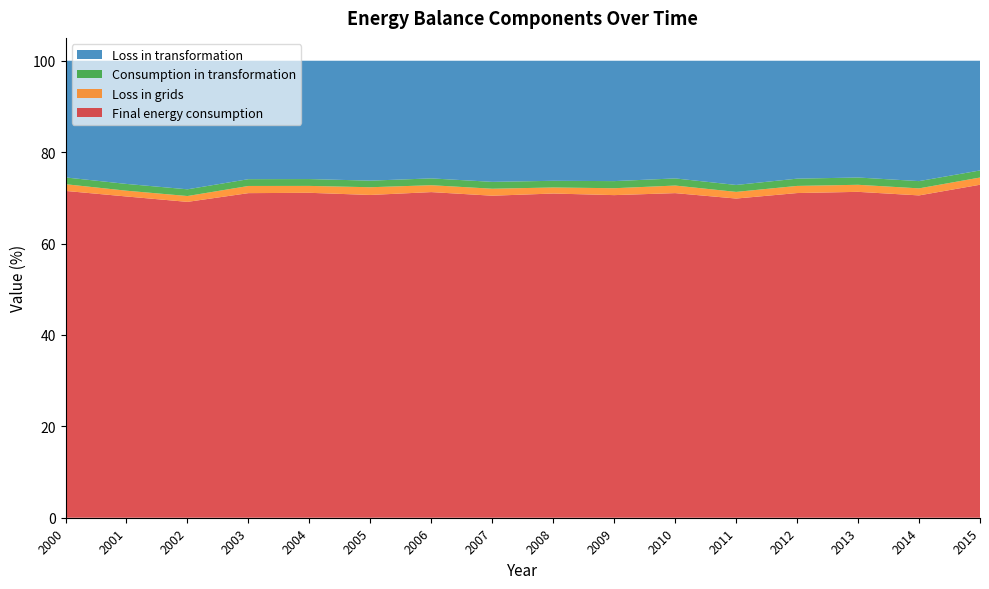

Reading left to right, transcribe all the data shown in this chart.

Final energy consumption: 2000=71.5	2001=70.3	2002=69.1	2003=71.0	2004=71.1	2005=70.6	2006=71.3	2007=70.5	2008=70.9	2009=70.6	2010=71.0	2011=69.8	2012=71.0	2013=71.3	2014=70.5	2015=72.9
Loss in grids: 2000=1.5	2001=1.3	2002=1.3	2003=1.6	2004=1.5	2005=1.7	2006=1.5	2007=1.5	2008=1.3	2009=1.5	2010=1.7	2011=1.5	2012=1.6	2013=1.5	2014=1.5	2015=1.6
Consumption in transformation: 2000=1.5	2001=1.5	2002=1.5	2003=1.5	2004=1.5	2005=1.4	2006=1.5	2007=1.5	2008=1.5	2009=1.6	2010=1.6	2011=1.5	2012=1.6	2013=1.6	2014=1.6	2015=1.5
Loss in transformation: 2000=25.5	2001=27.0	2002=28.1	2003=25.9	2004=25.9	2005=26.2	2006=25.7	2007=26.5	2008=26.3	2009=26.3	2010=25.7	2011=27.2	2012=25.8	2013=25.6	2014=26.3	2015=24.0